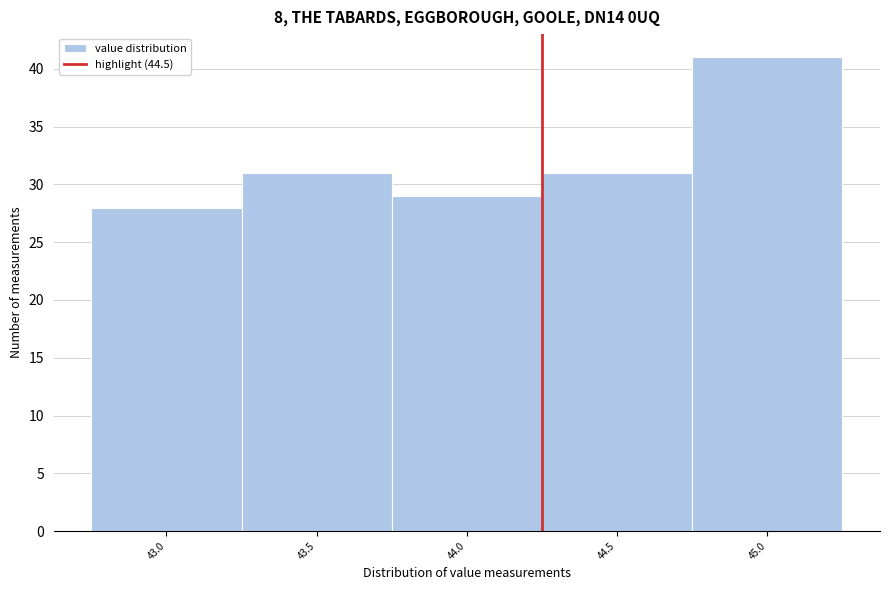

Reading right to left, list all the values displayed in this chart.

45.0=41	44.5=31	44.0=29	43.5=31	43.0=28